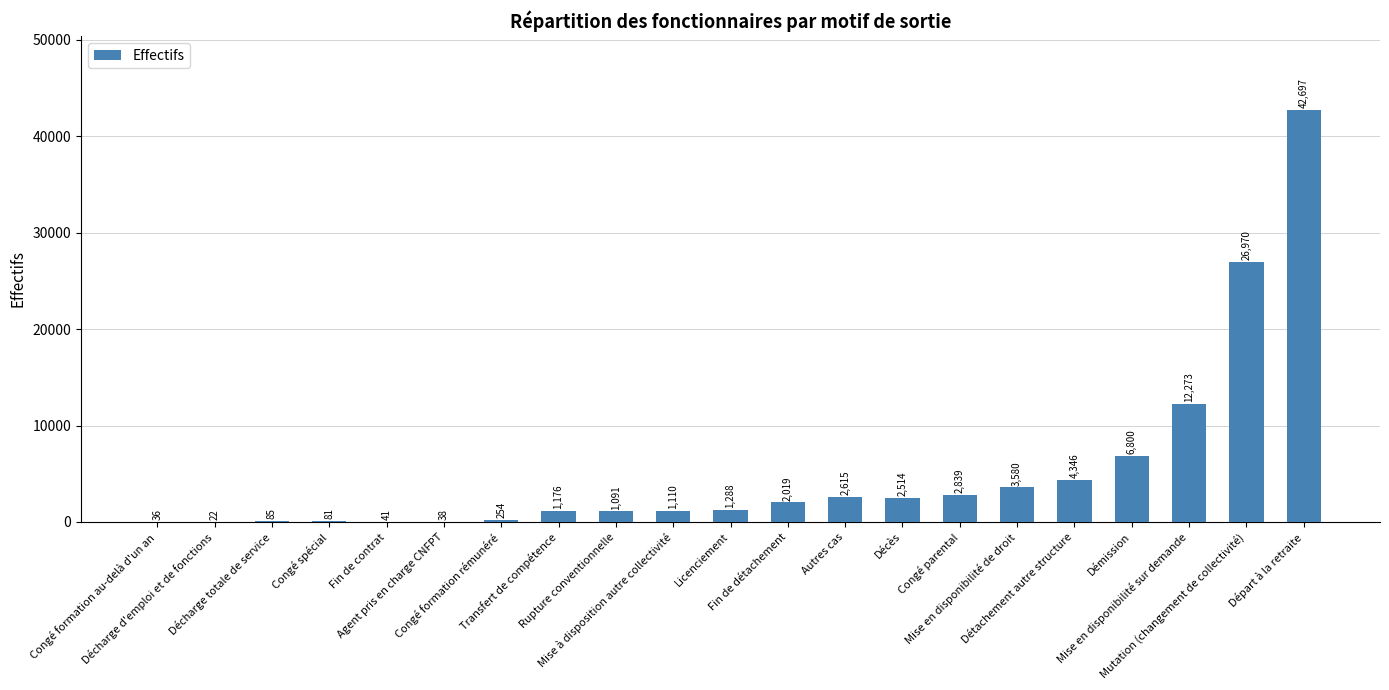

What is the change in value from Fin de contrat to Licenciement?

+1246.9